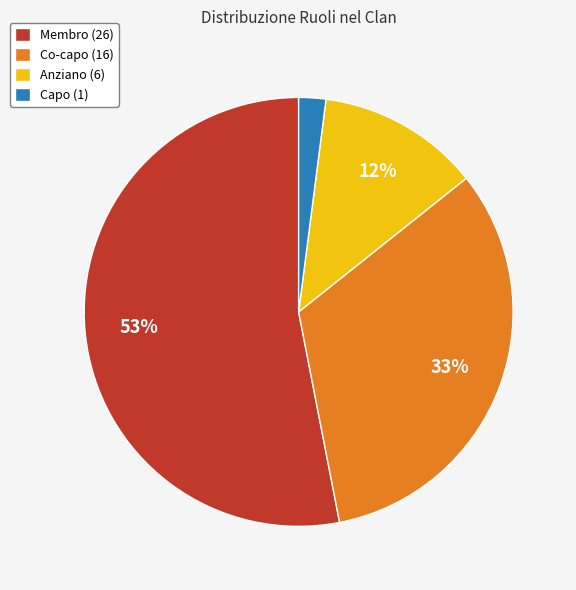

How many segments does this pie chart have?

4